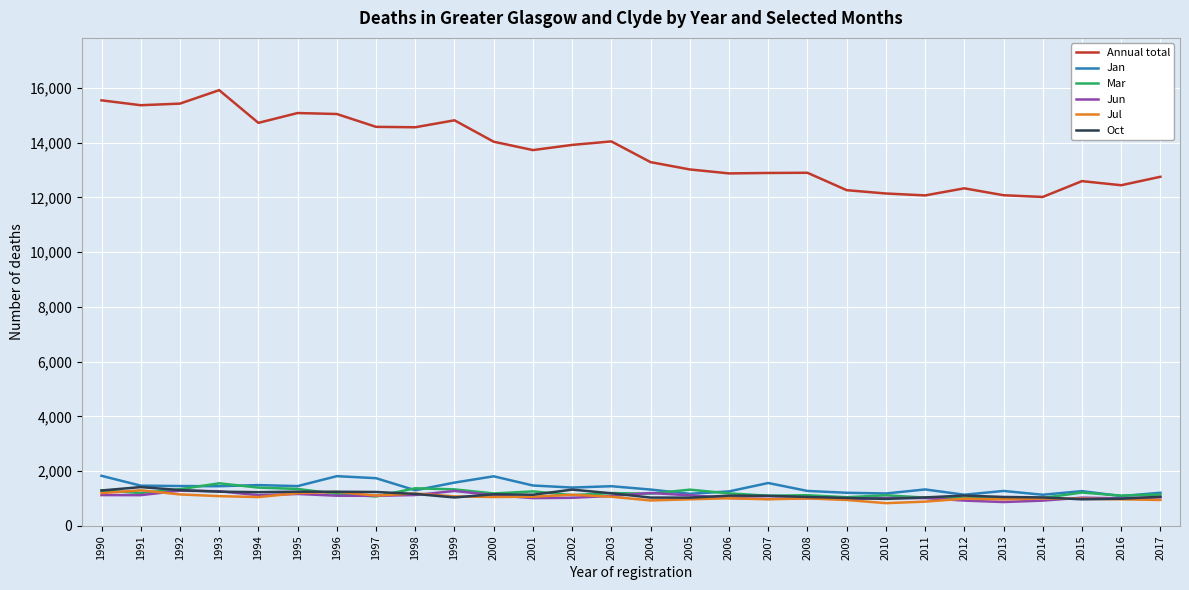

What value does the Oct series have at 2016?

991